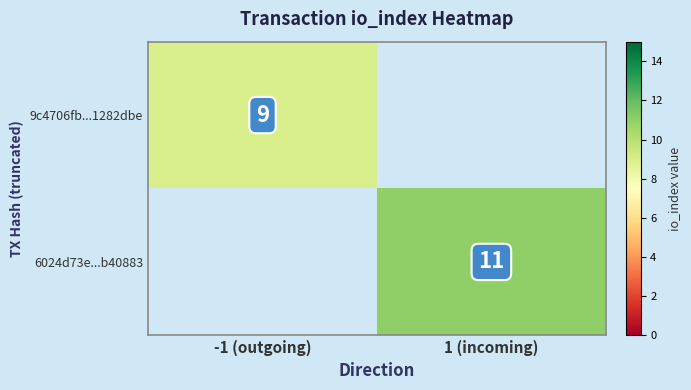

How many data points does each series have?

2